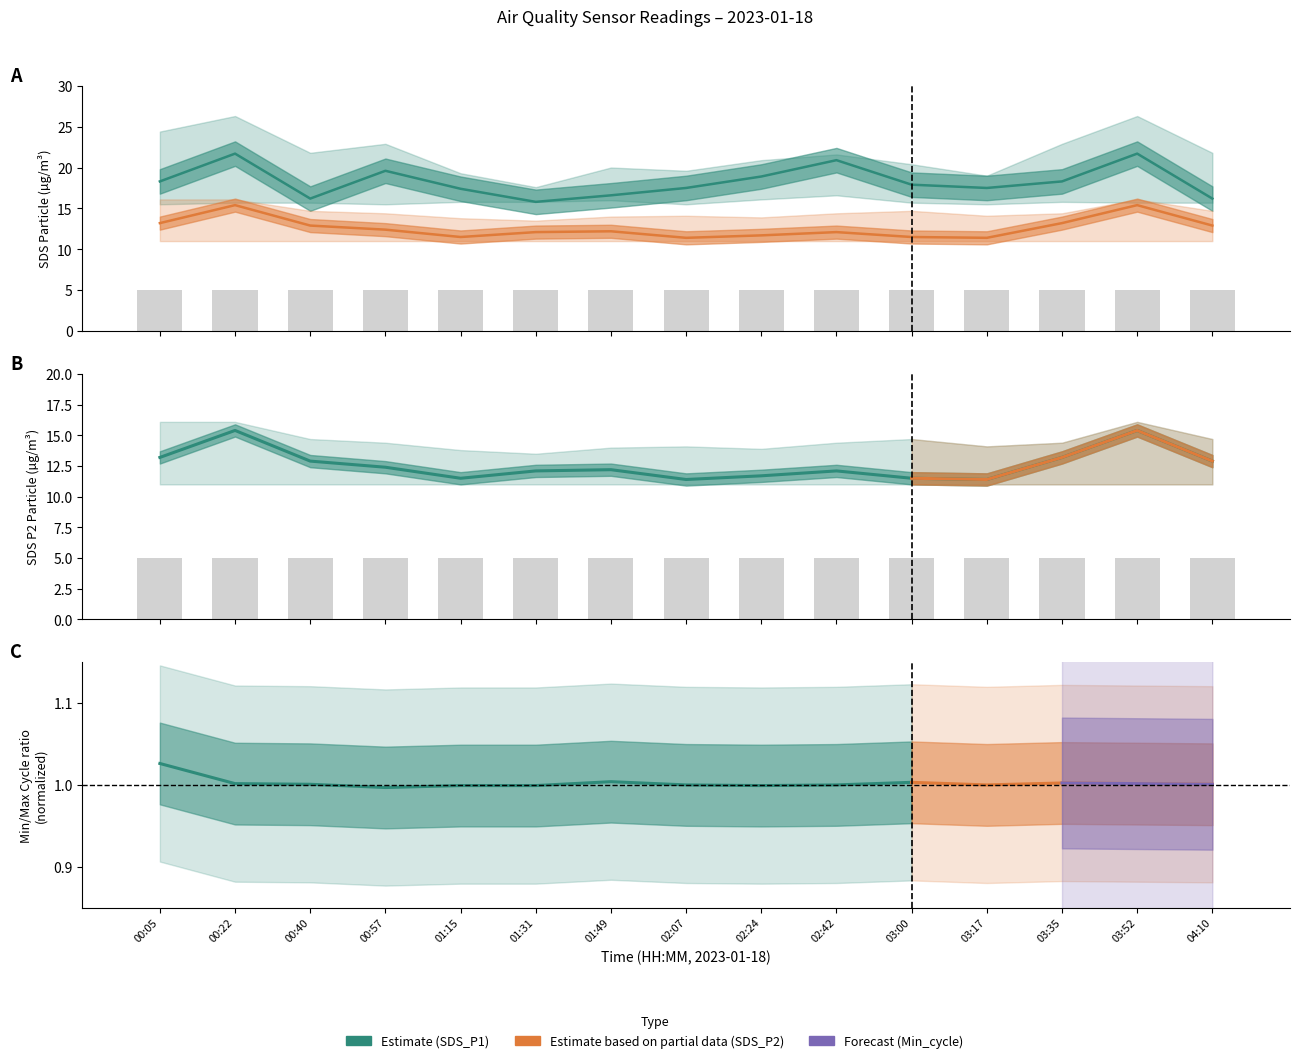

List the labels in order of value, largest first.

00:05, 00:22, 03:52, 00:40, 04:10, 03:35, 00:57, 03:00, 02:07, 03:17, 01:15, 02:42, 01:31, 02:24, 01:49